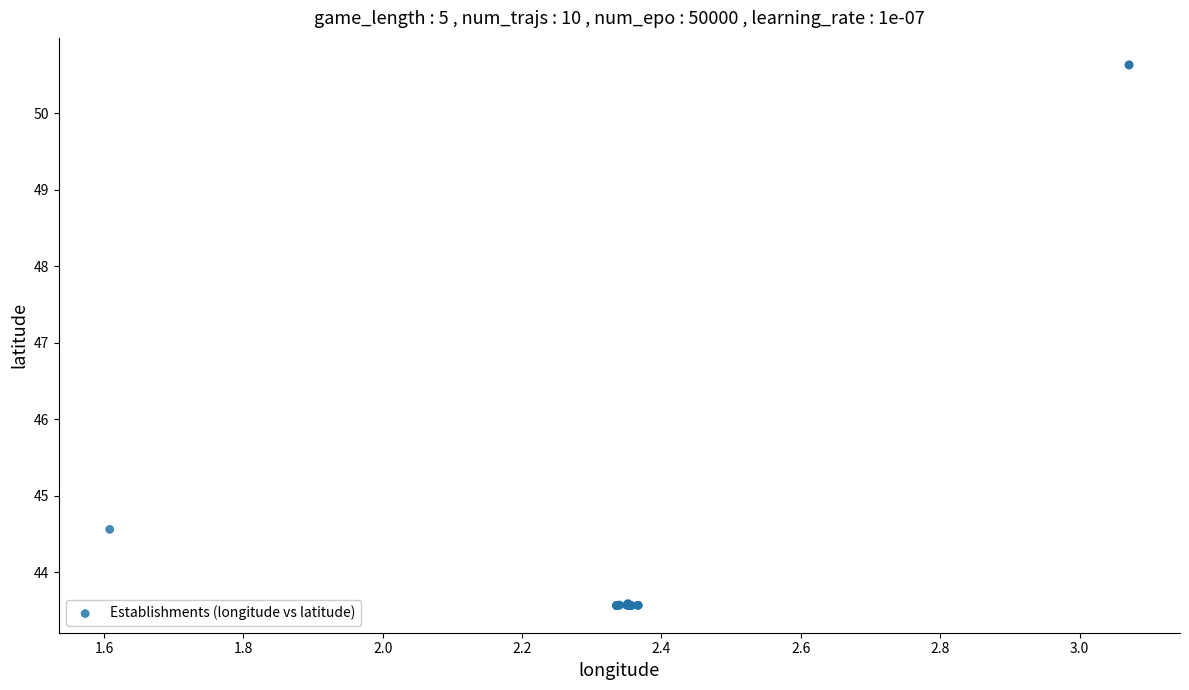

What Y value in the scatter plot is closest to 47?

44.6